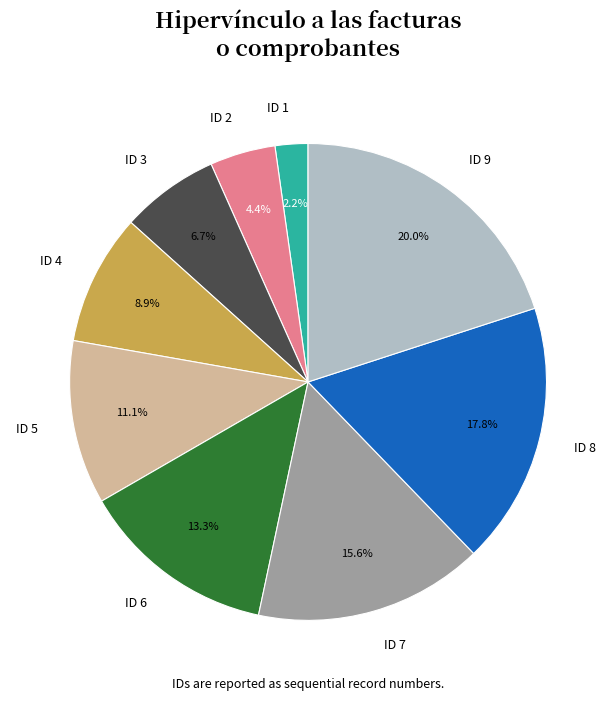

The ID 9 slice represents 20% of the pie. True or false?

True